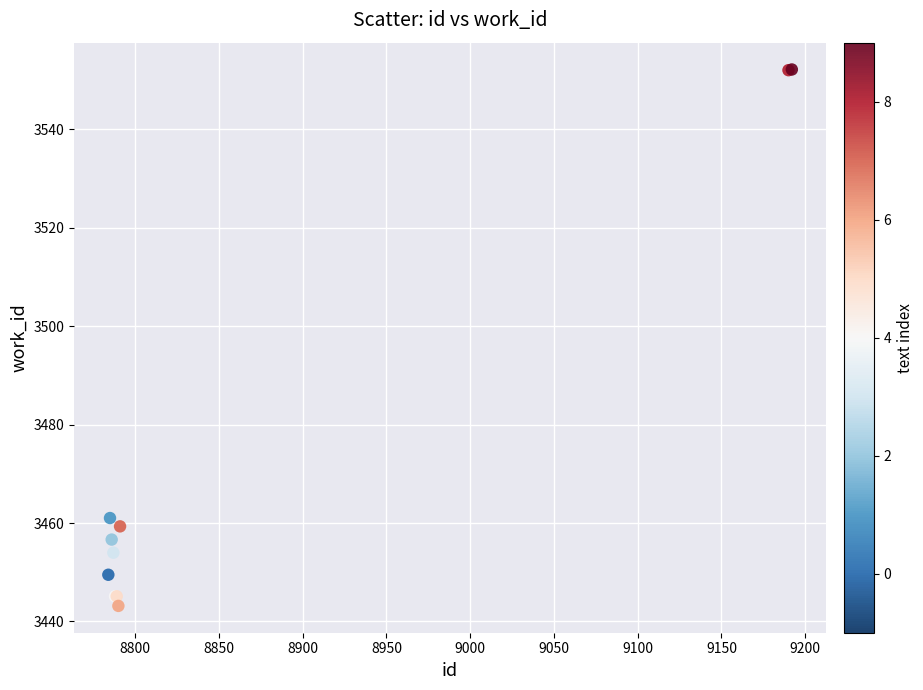

What Y value in the scatter plot is closest to 3497?

3461.0